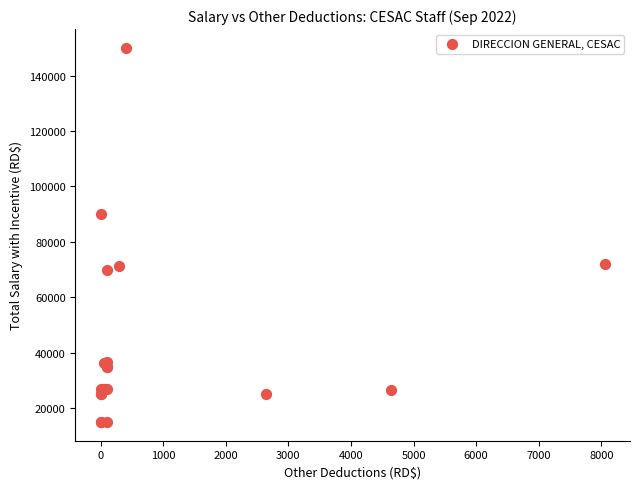

What Y value in the scatter plot is closest to 82500?

90000.0